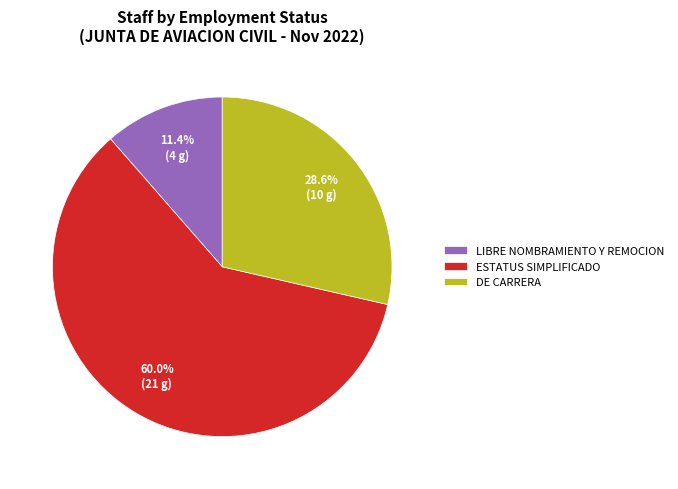

Count the number of slices in the pie.

3